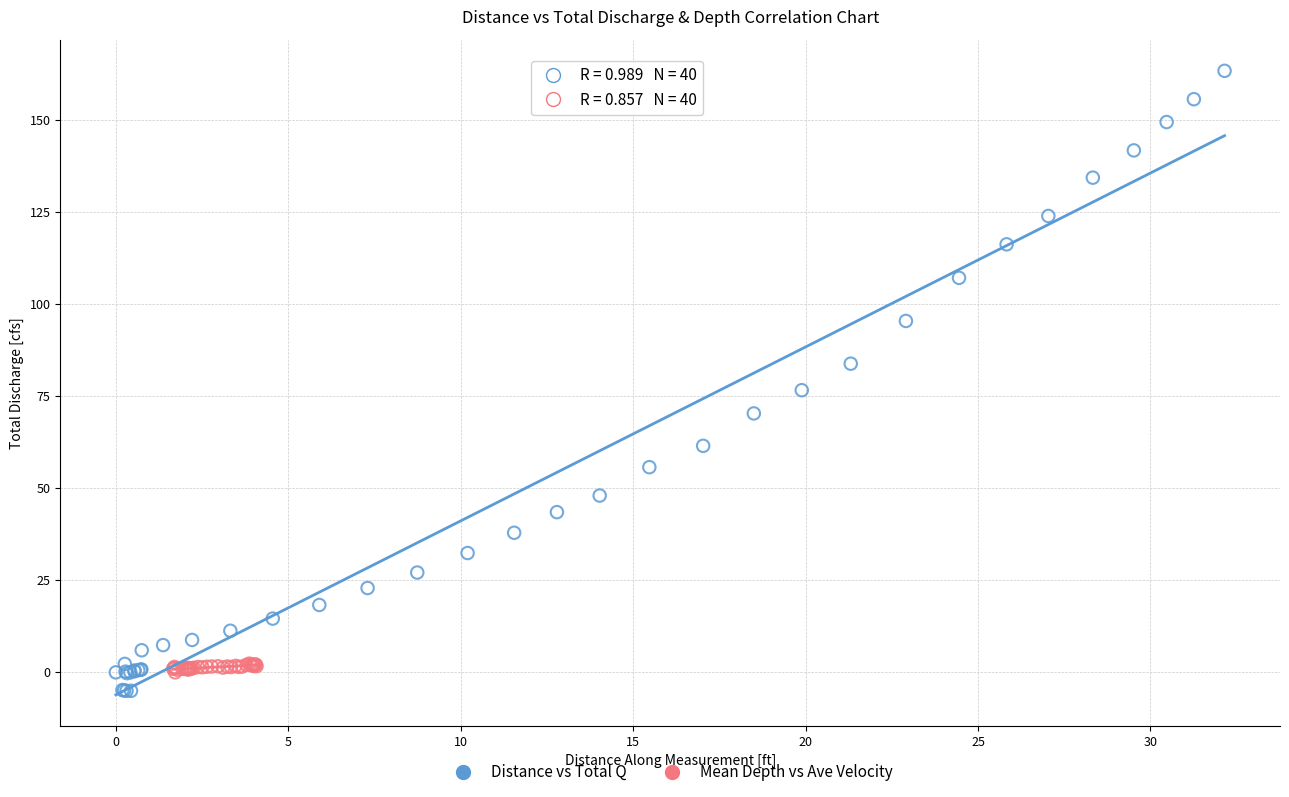

Which series has the widest spread of Y values?

Distance vs Total Q